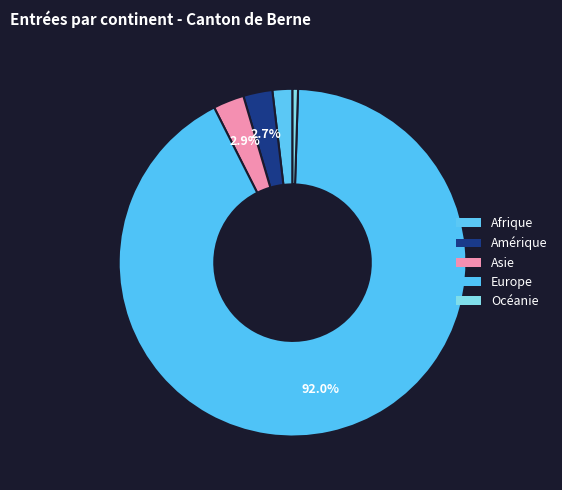

Count the number of slices in the pie.

5